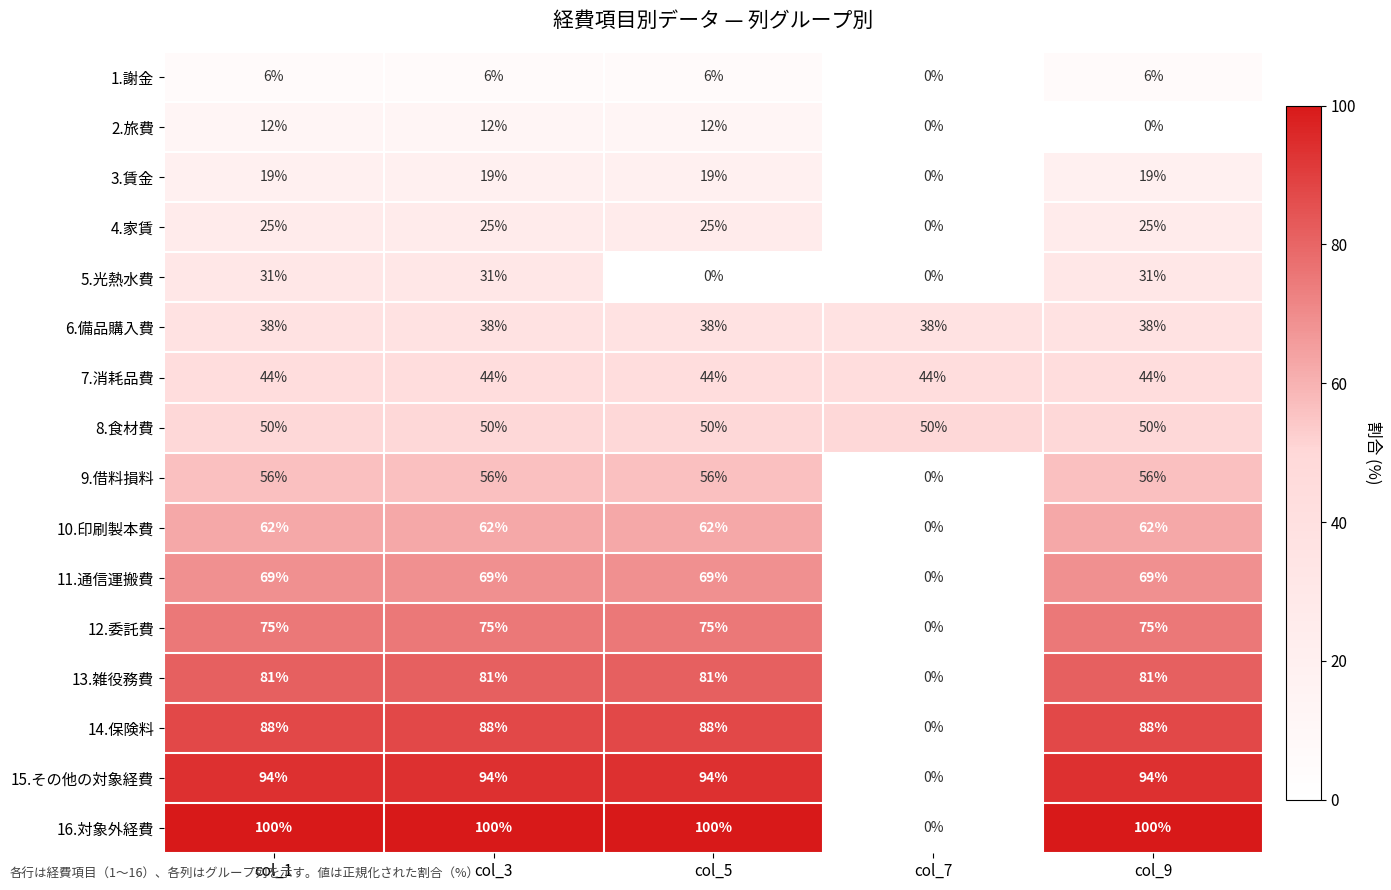

Count the 1.謝金 values in the range 6 to 7.

4